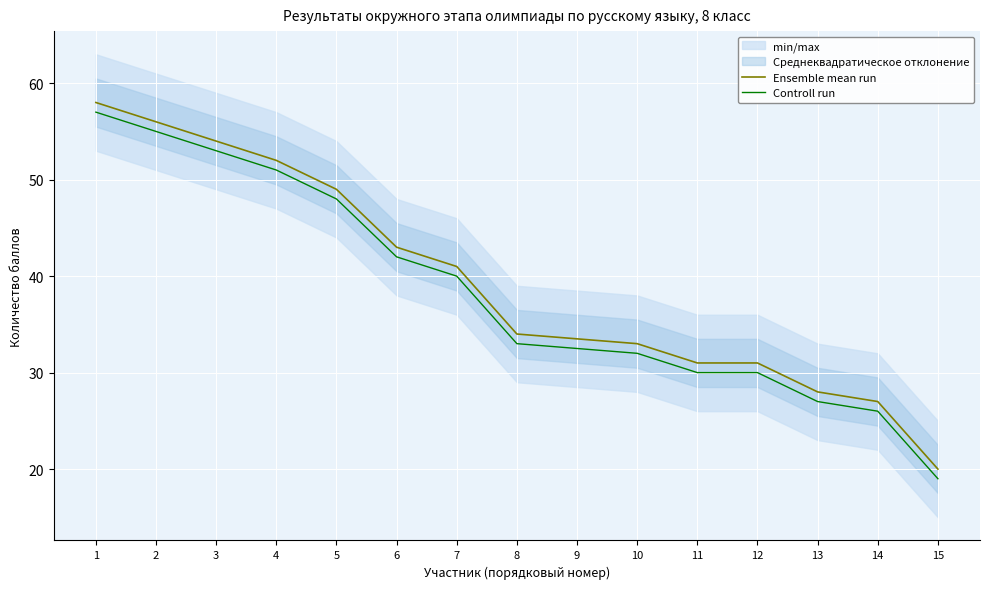

Reading right to left, list all the values displayed in this chart.

Ensemble mean run: 15=20.0	14=27.0	13=28.0	12=31.0	11=31.0	10=33.0	9=33.5	8=34.0	7=41.0	6=43.0	5=49.0	4=52.0	3=54.0	2=56.0	1=58.0
Controll run: 15=19.0	14=26.0	13=27.0	12=30.0	11=30.0	10=32.0	9=32.5	8=33.0	7=40.0	6=42.0	5=48.0	4=51.0	3=53.0	2=55.0	1=57.0